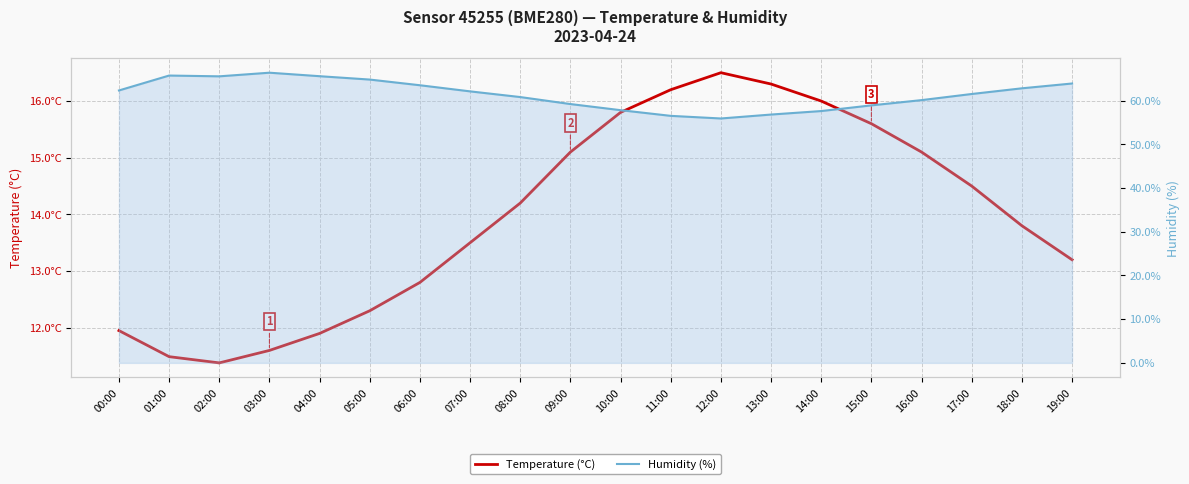

Is the value of Temperature (°C) at 13:00 greater than the value of Humidity (%) at 00:00?

No